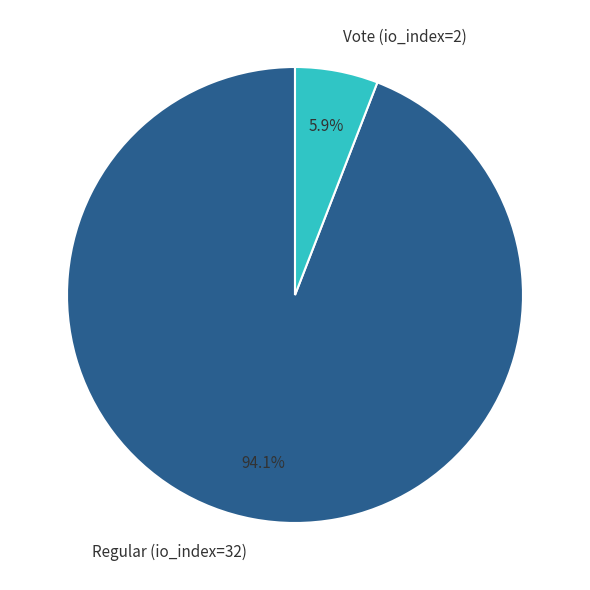

Which slice is the smallest?

Vote (io_index=2)